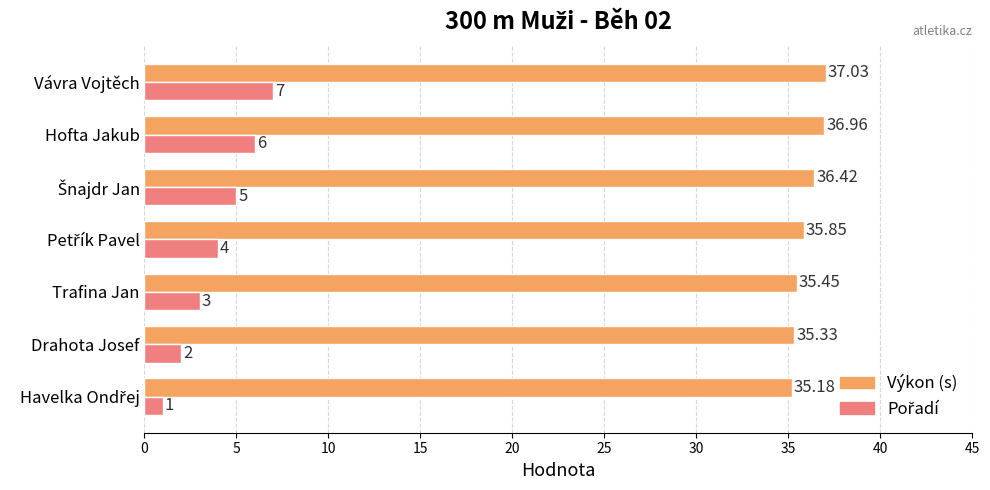

At which category is the sum across all series the highest?

Vávra Vojtěch